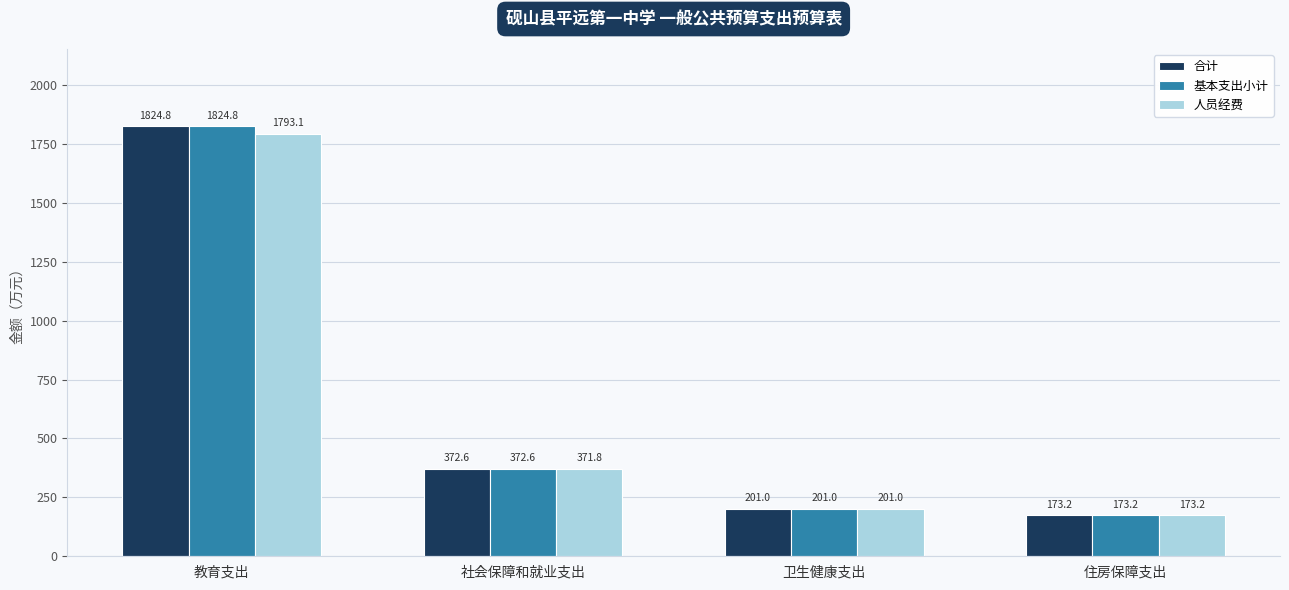

What is the average value of the 基本支出小计 series?

642.9